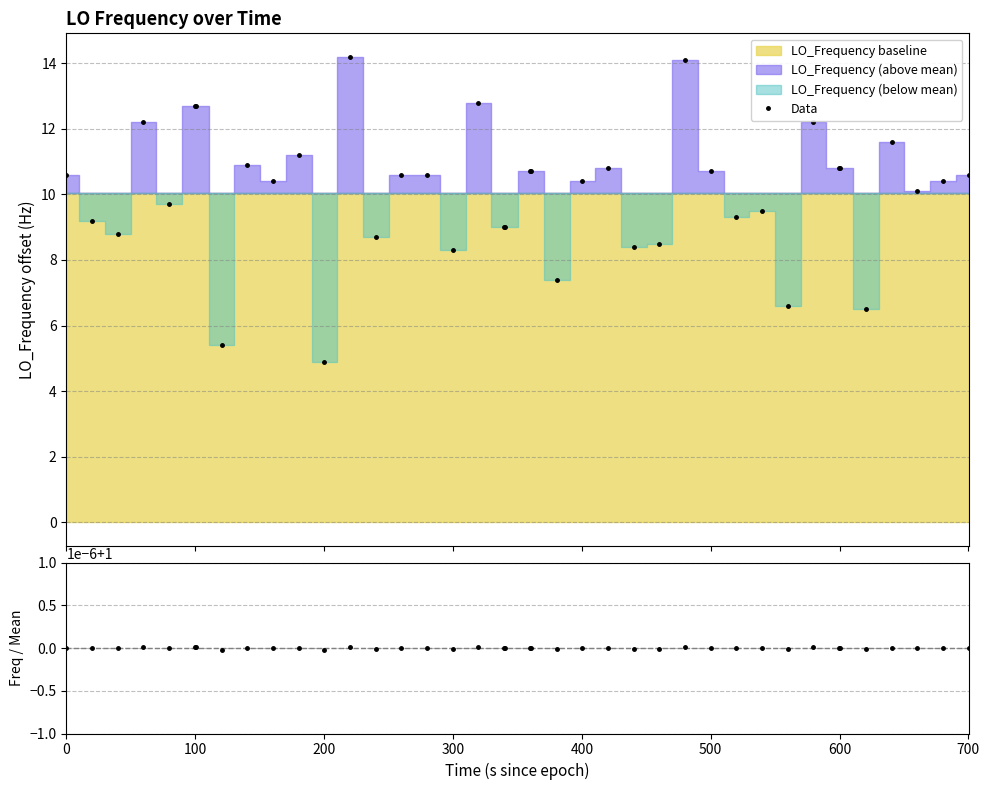

What is the value of the Data point at the 13th from the left?

14.2